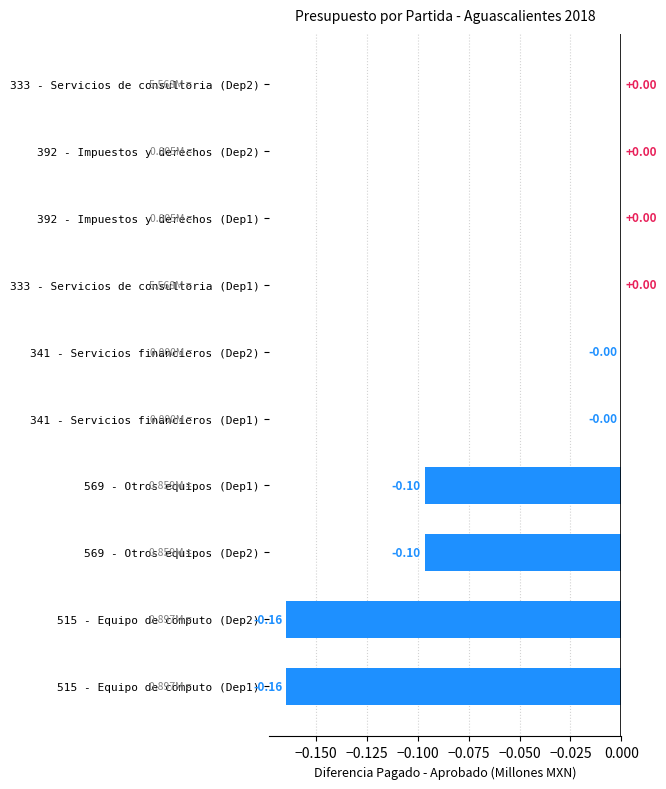

What is the sum of all values?

-0.5